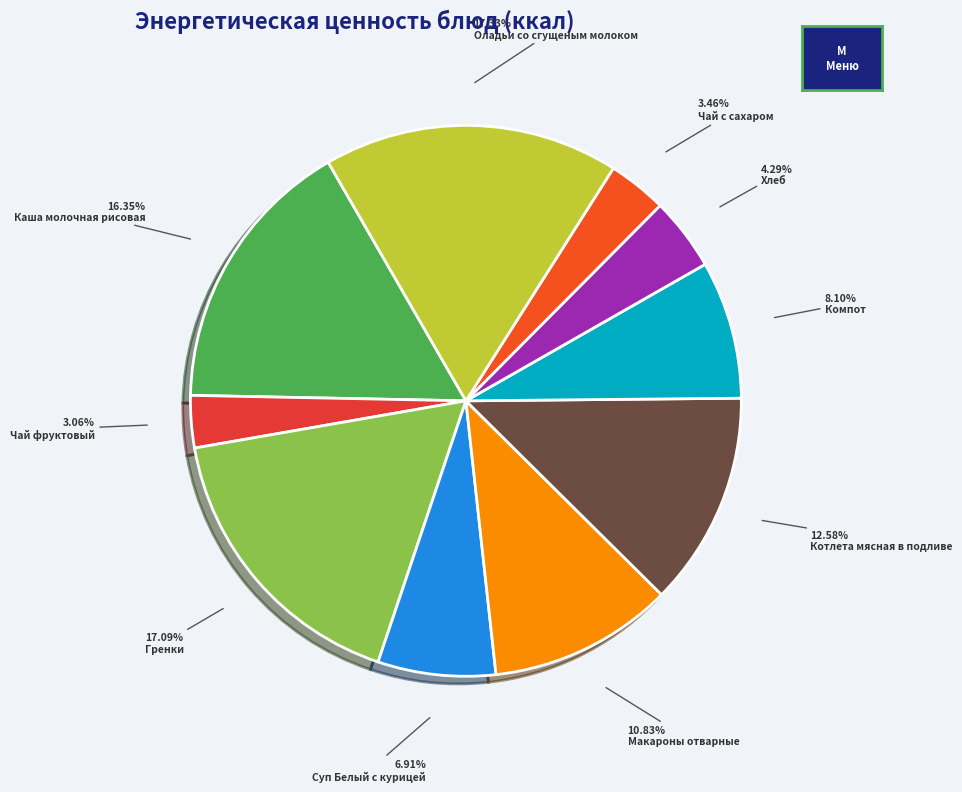

Between Чай фруктовый and Суп Белый с курицей, which is larger?

Суп Белый с курицей